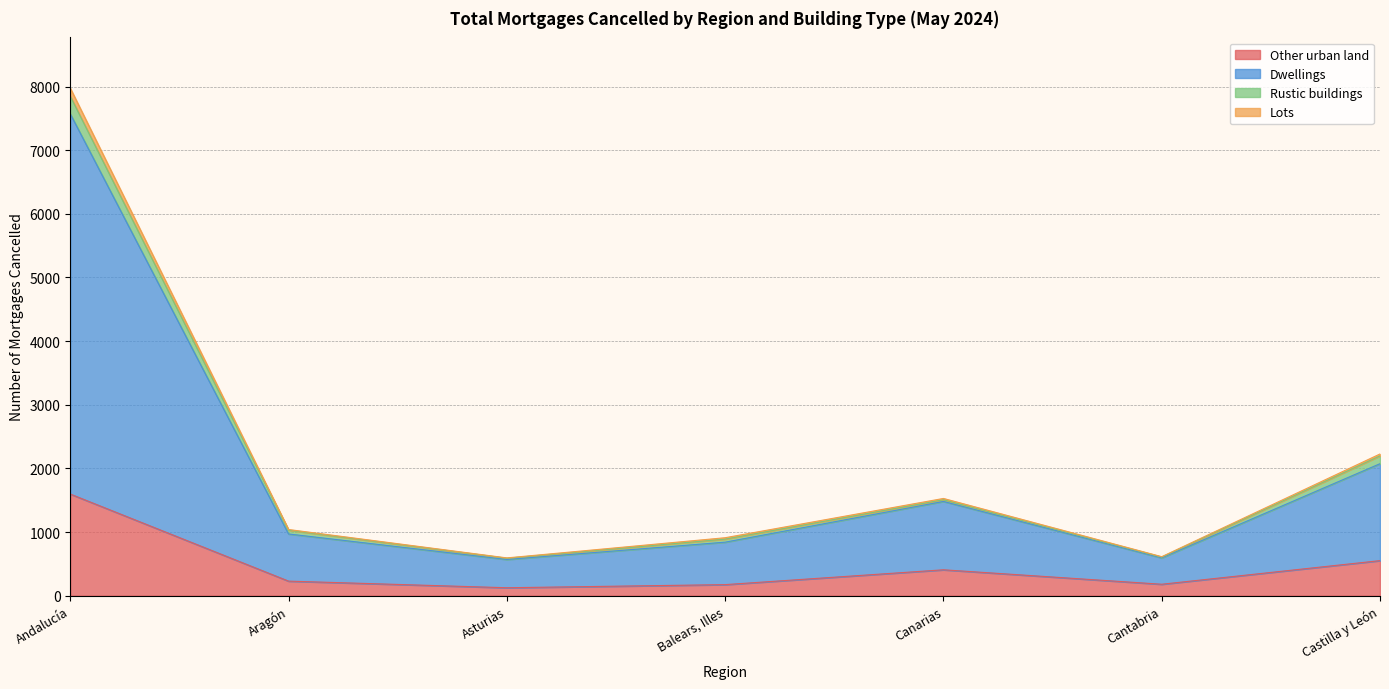

List the series in order of their peak value, lowest first.

Lots, Rustic buildings, Other urban land, Dwellings